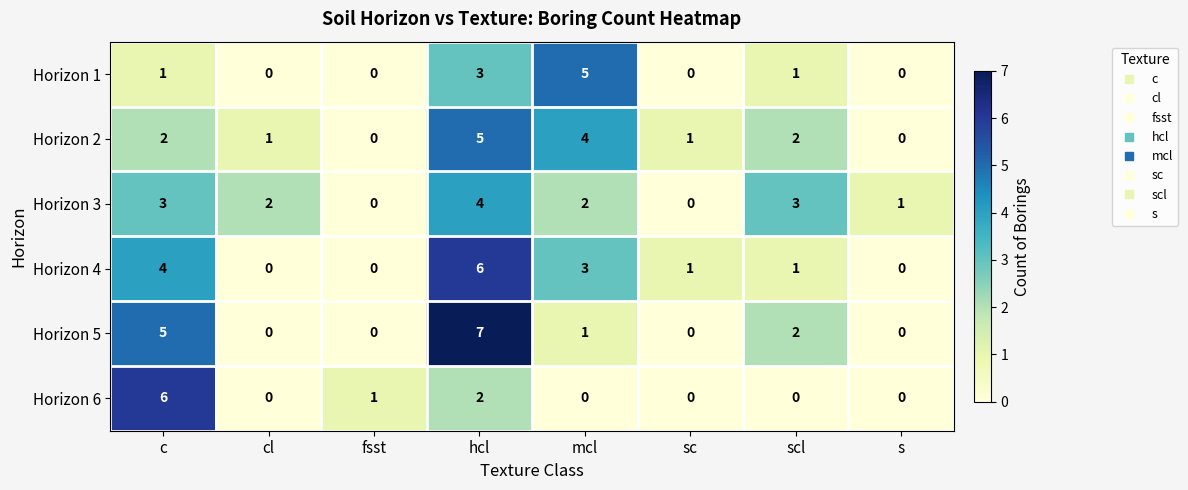

What is the spread (max minus min) of values at sc?

1